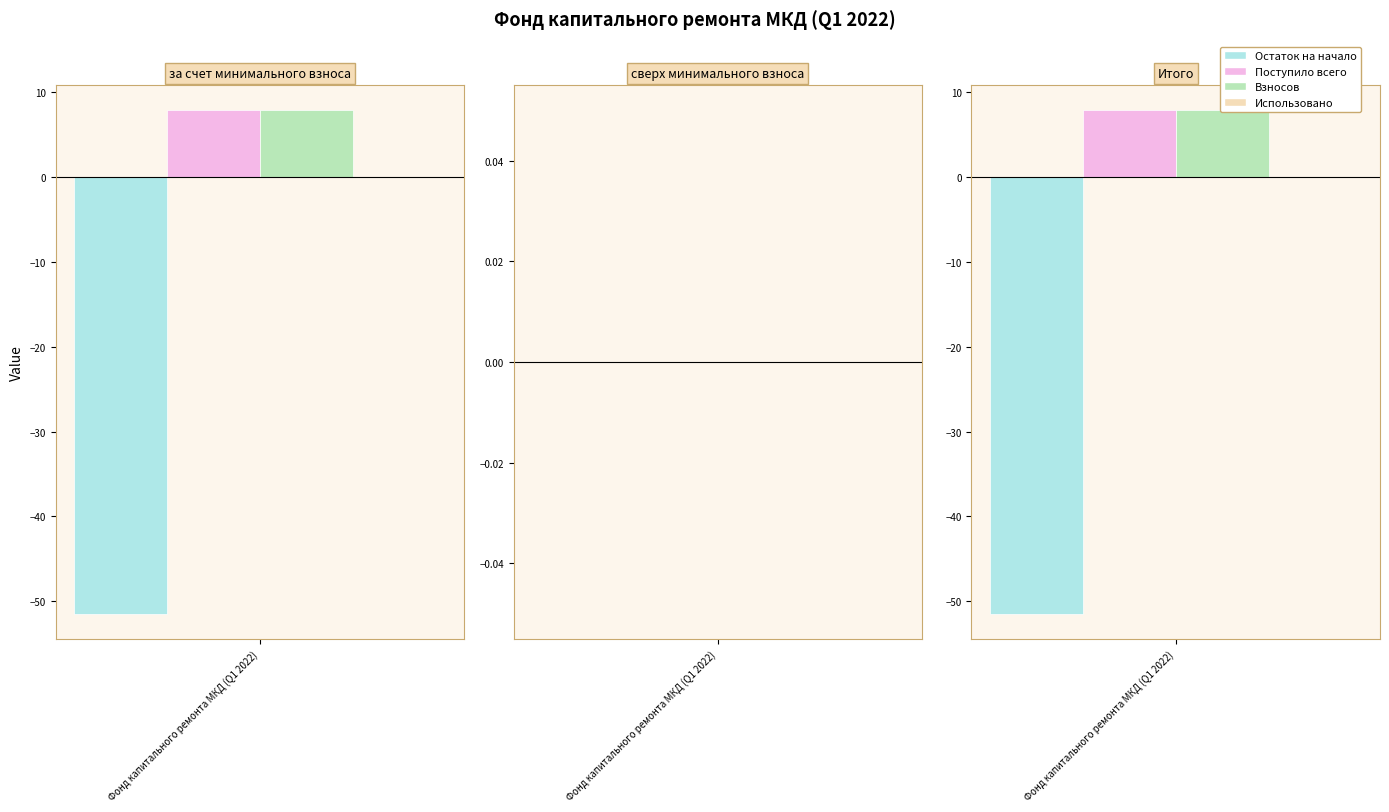

What is the label of the 3rd bar from the right?

за счет минимального взноса